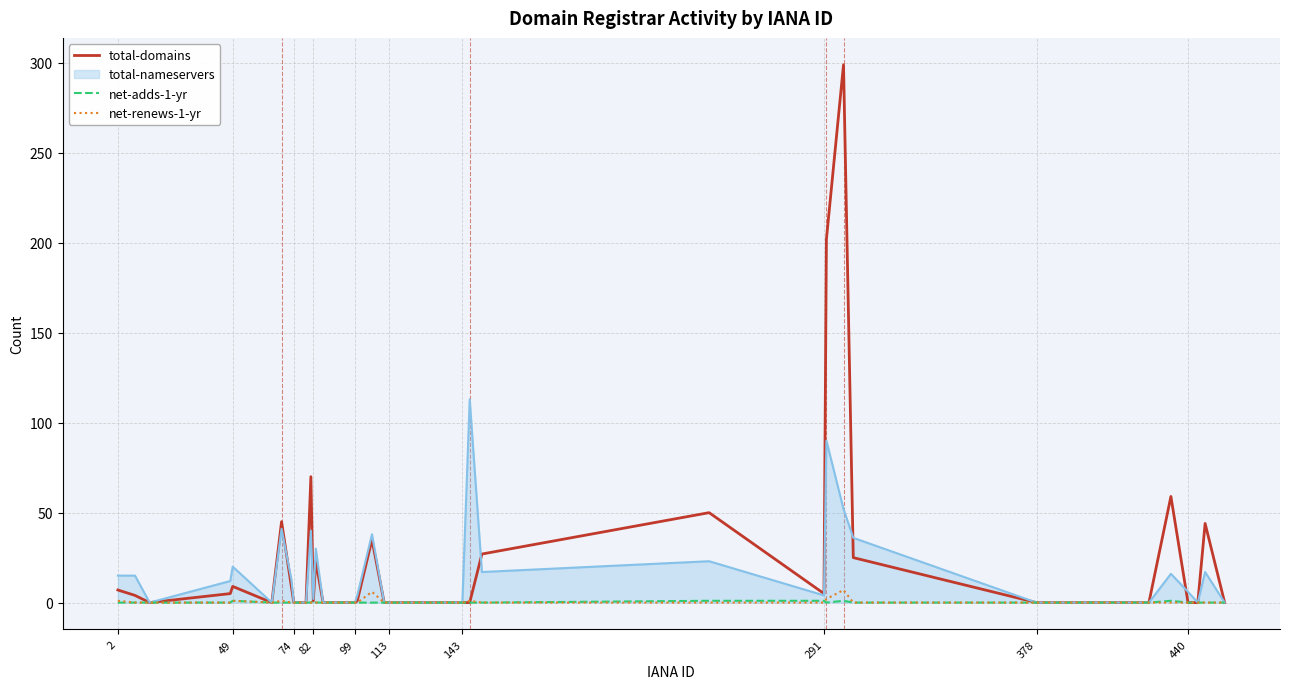

What is the greatest value displayed?

299